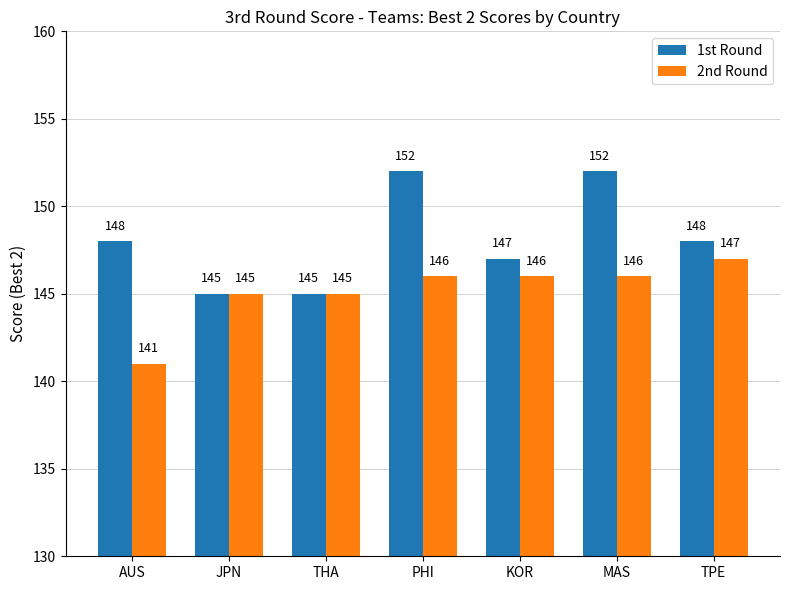

How many values in the 1st Round series are below 148?

3